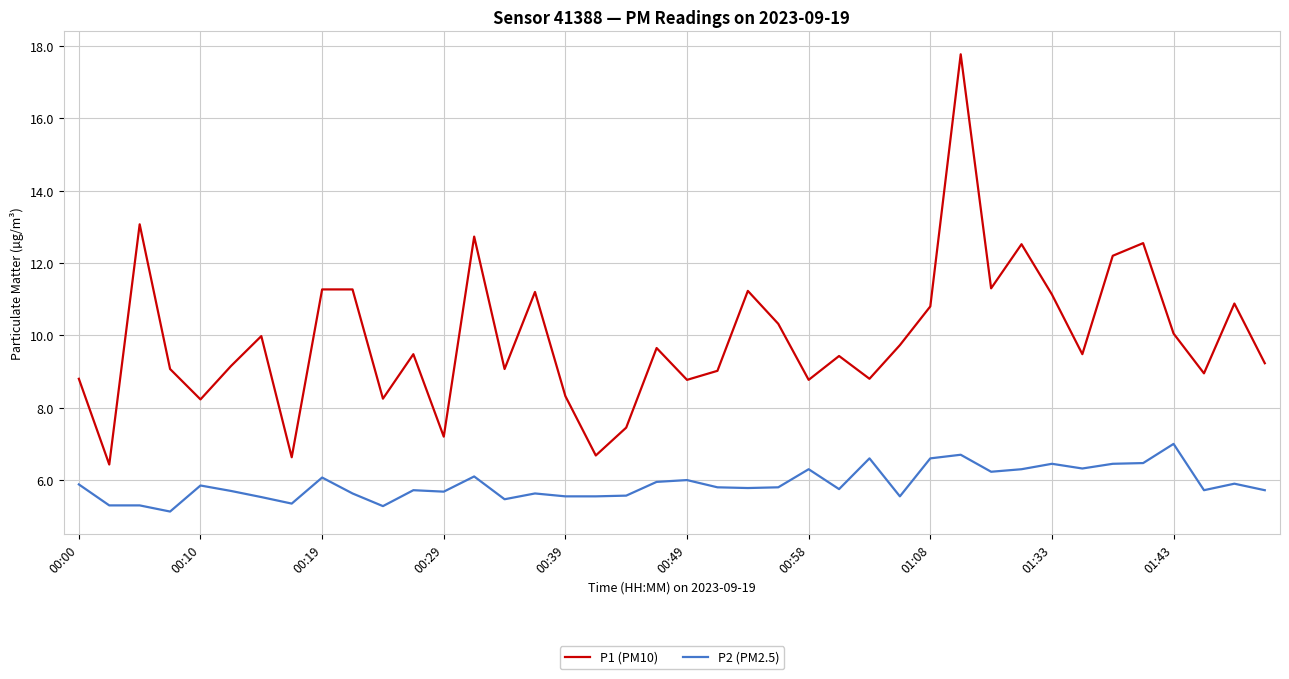

Which series has the largest total across all categories?

P1 (PM10)